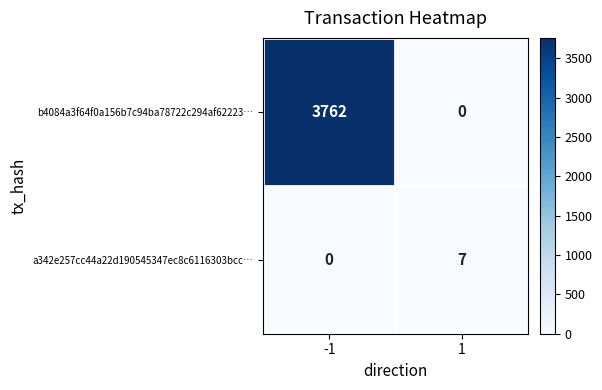

How many distinct data groups are displayed?

2